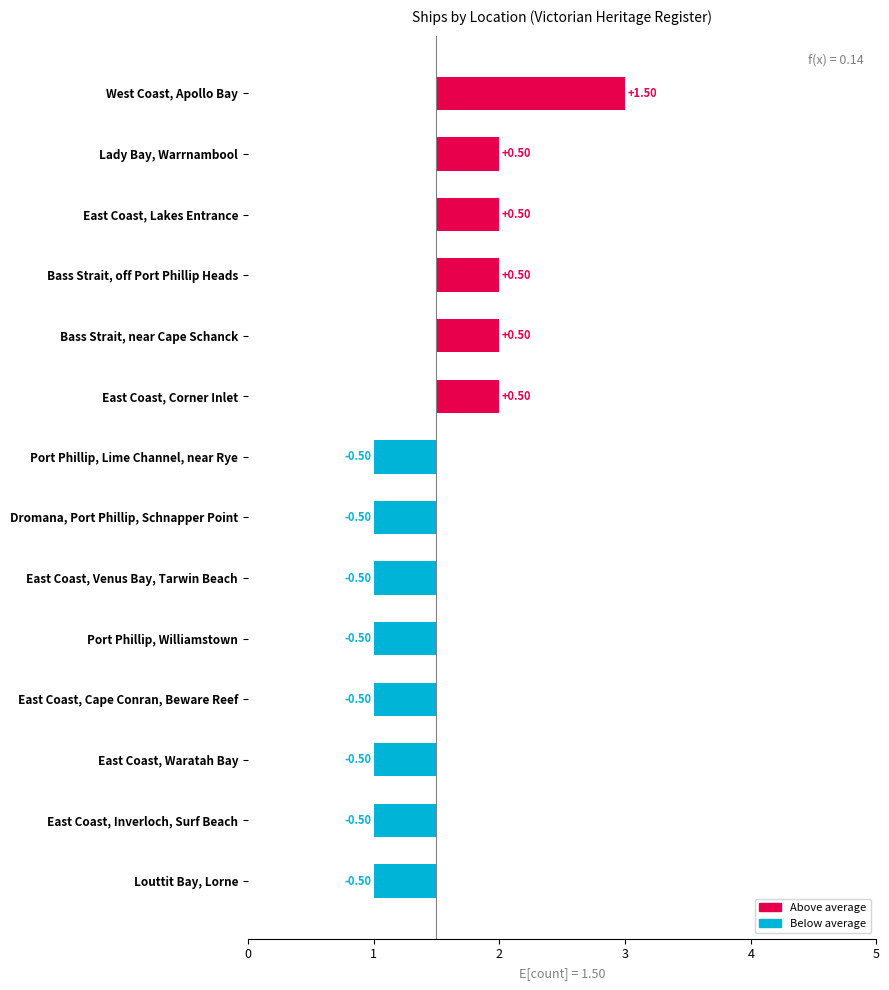

How many negative values are there?

8